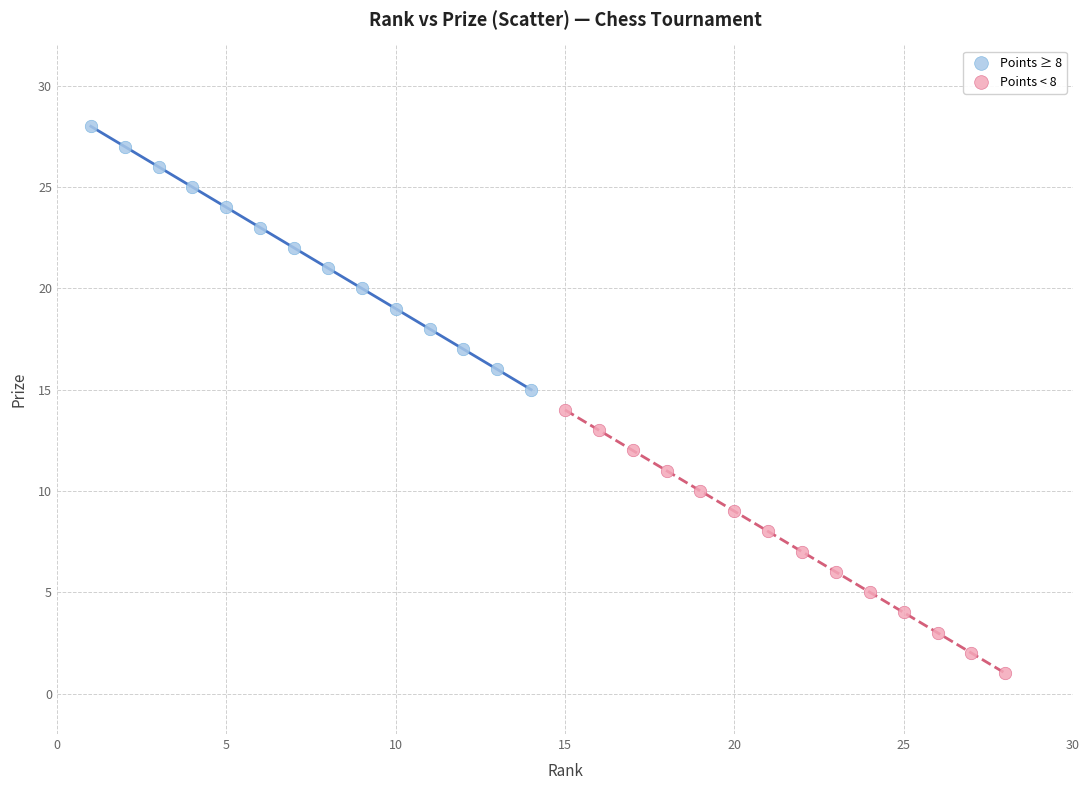

Which series reaches the maximum Y coordinate?

Points ≥ 8